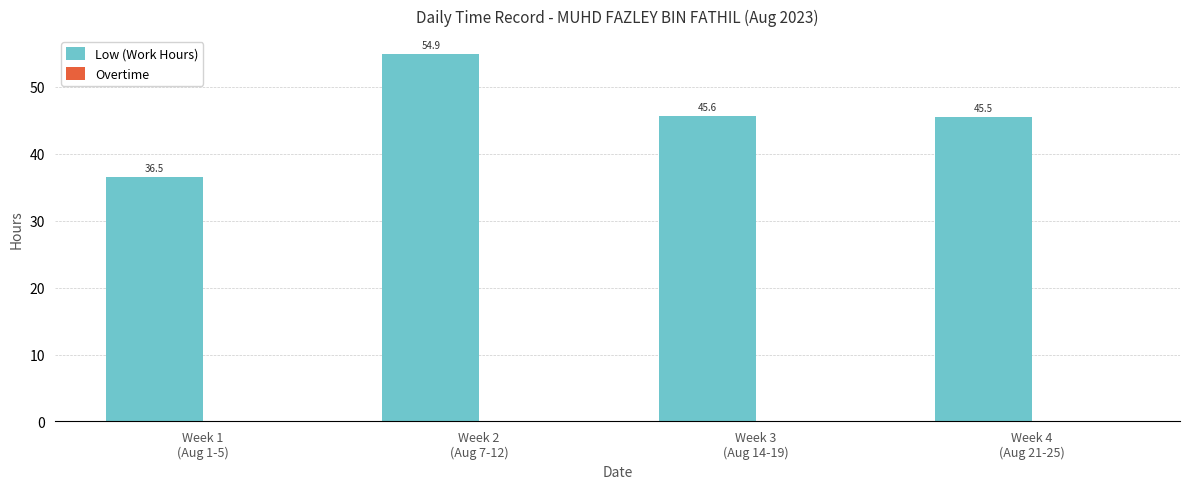

Reading left to right, what are all the values shown in this chart?

36.5	54.9	45.6	45.5